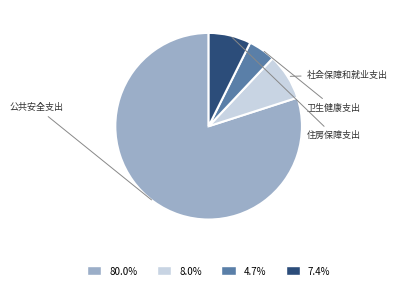

Does any single category account for the majority?

Yes